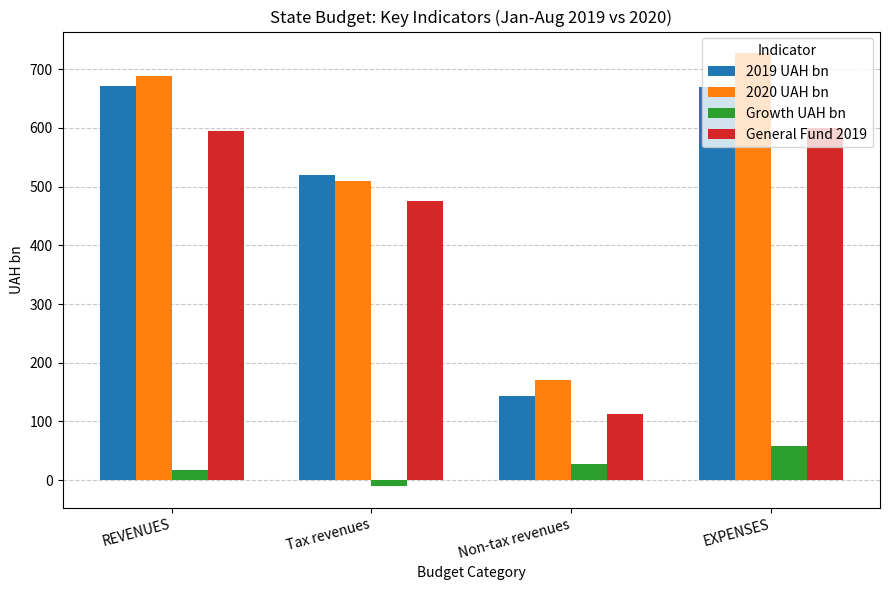

What is the minimum value for 2020 UAH bn?

171.2